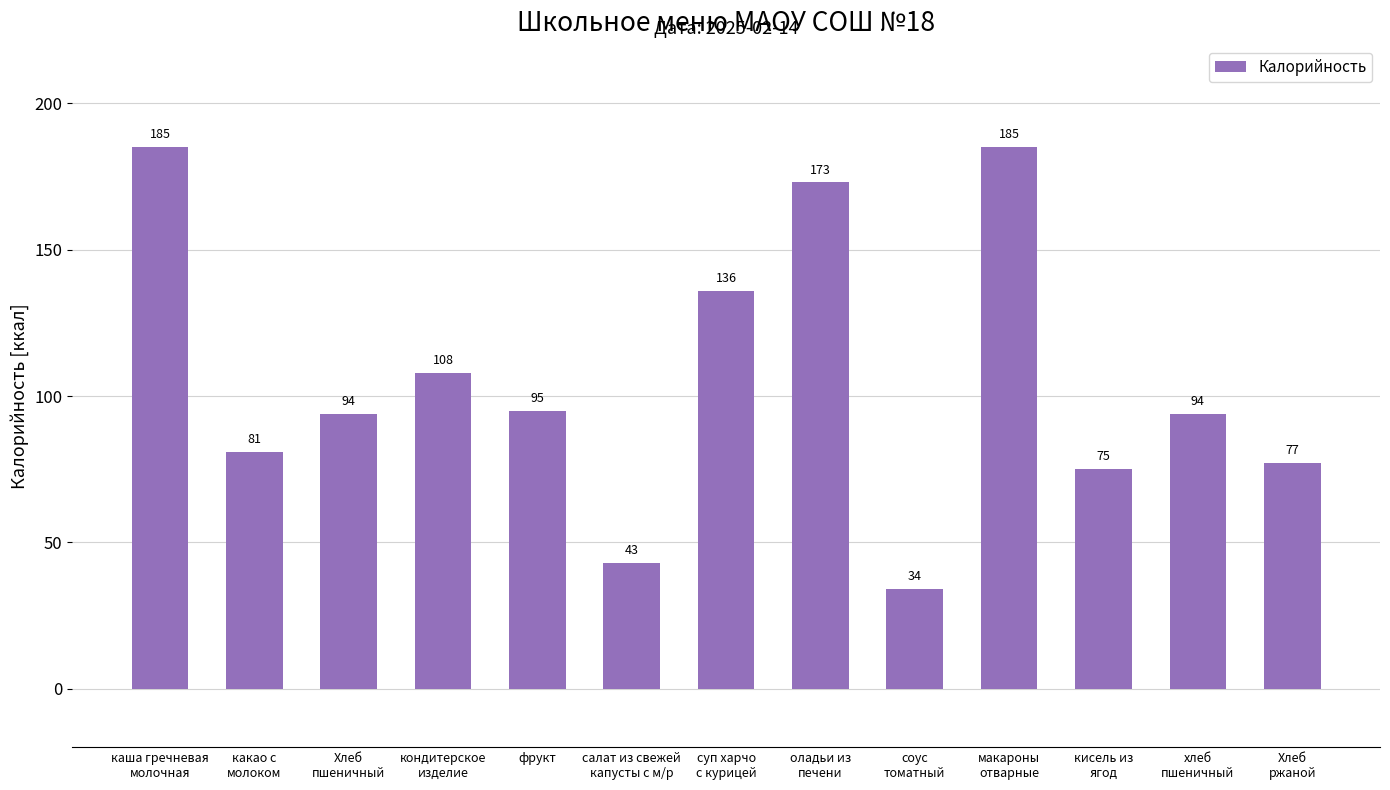

What position from the left is фрукт?

5